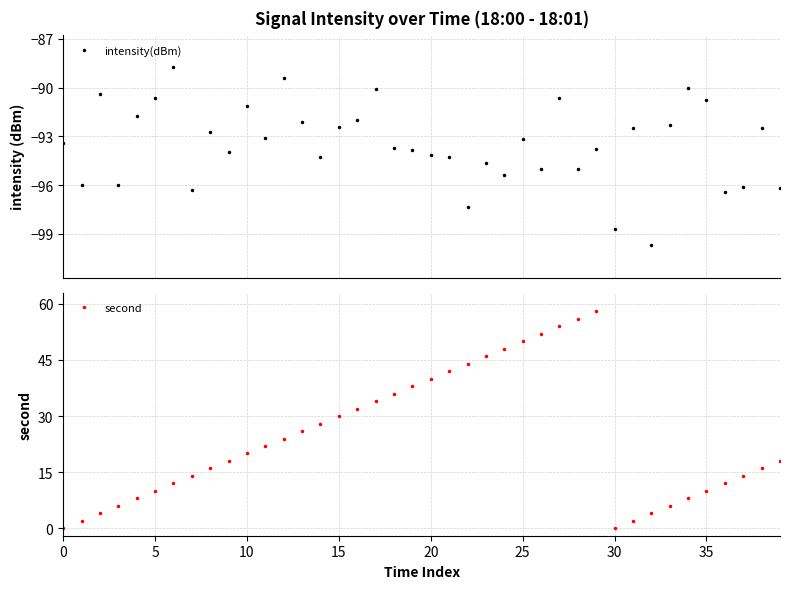

At which label is intensity(dBm) closest to -94?

9